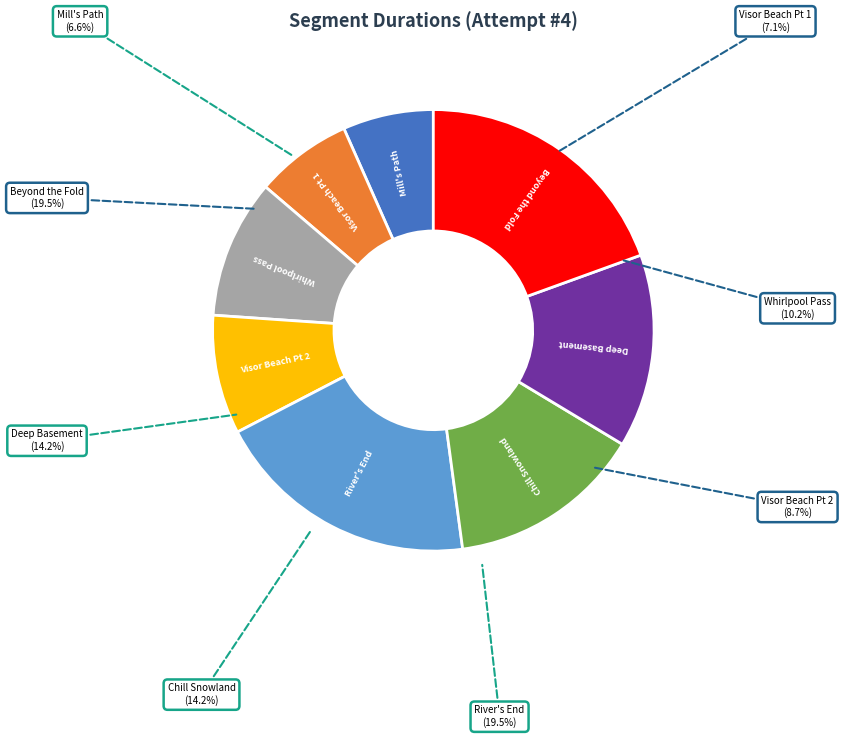

How much of the chart is everything except Mill's Path?

93.4%